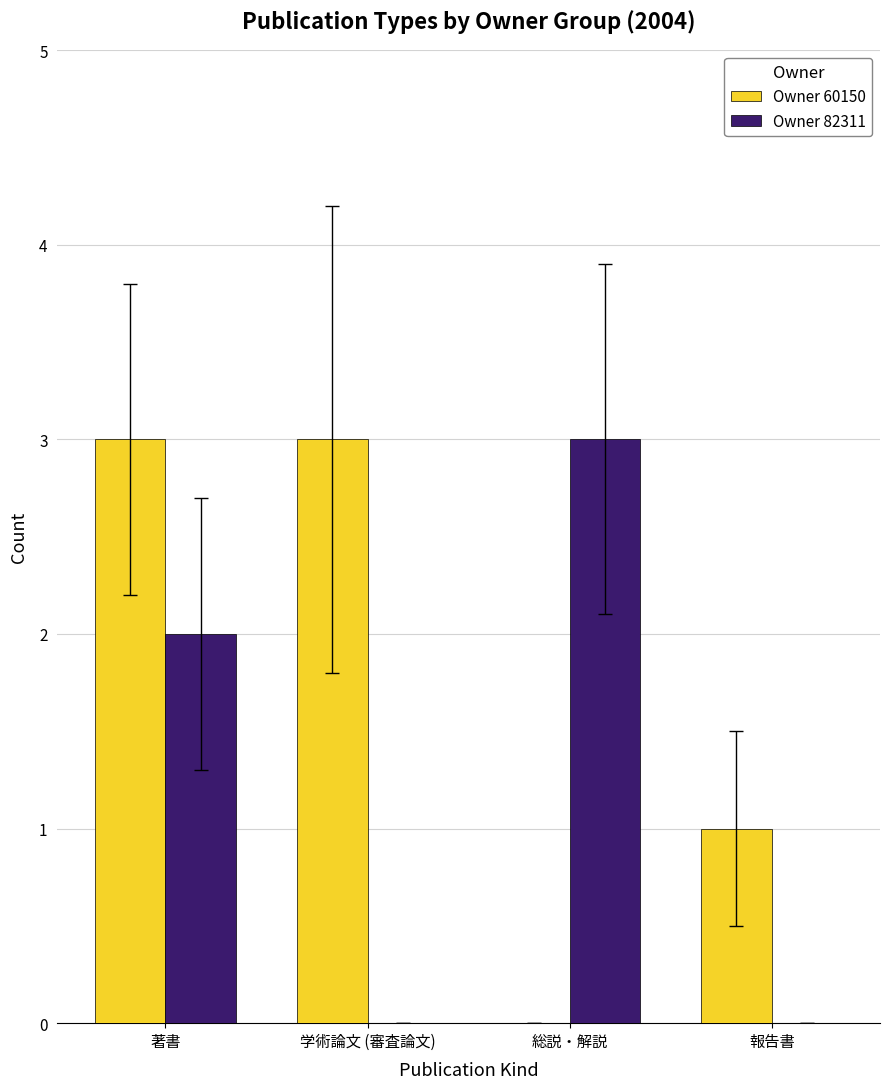

Which series changed the most between 総説・解説 and 報告書?

Owner 82311